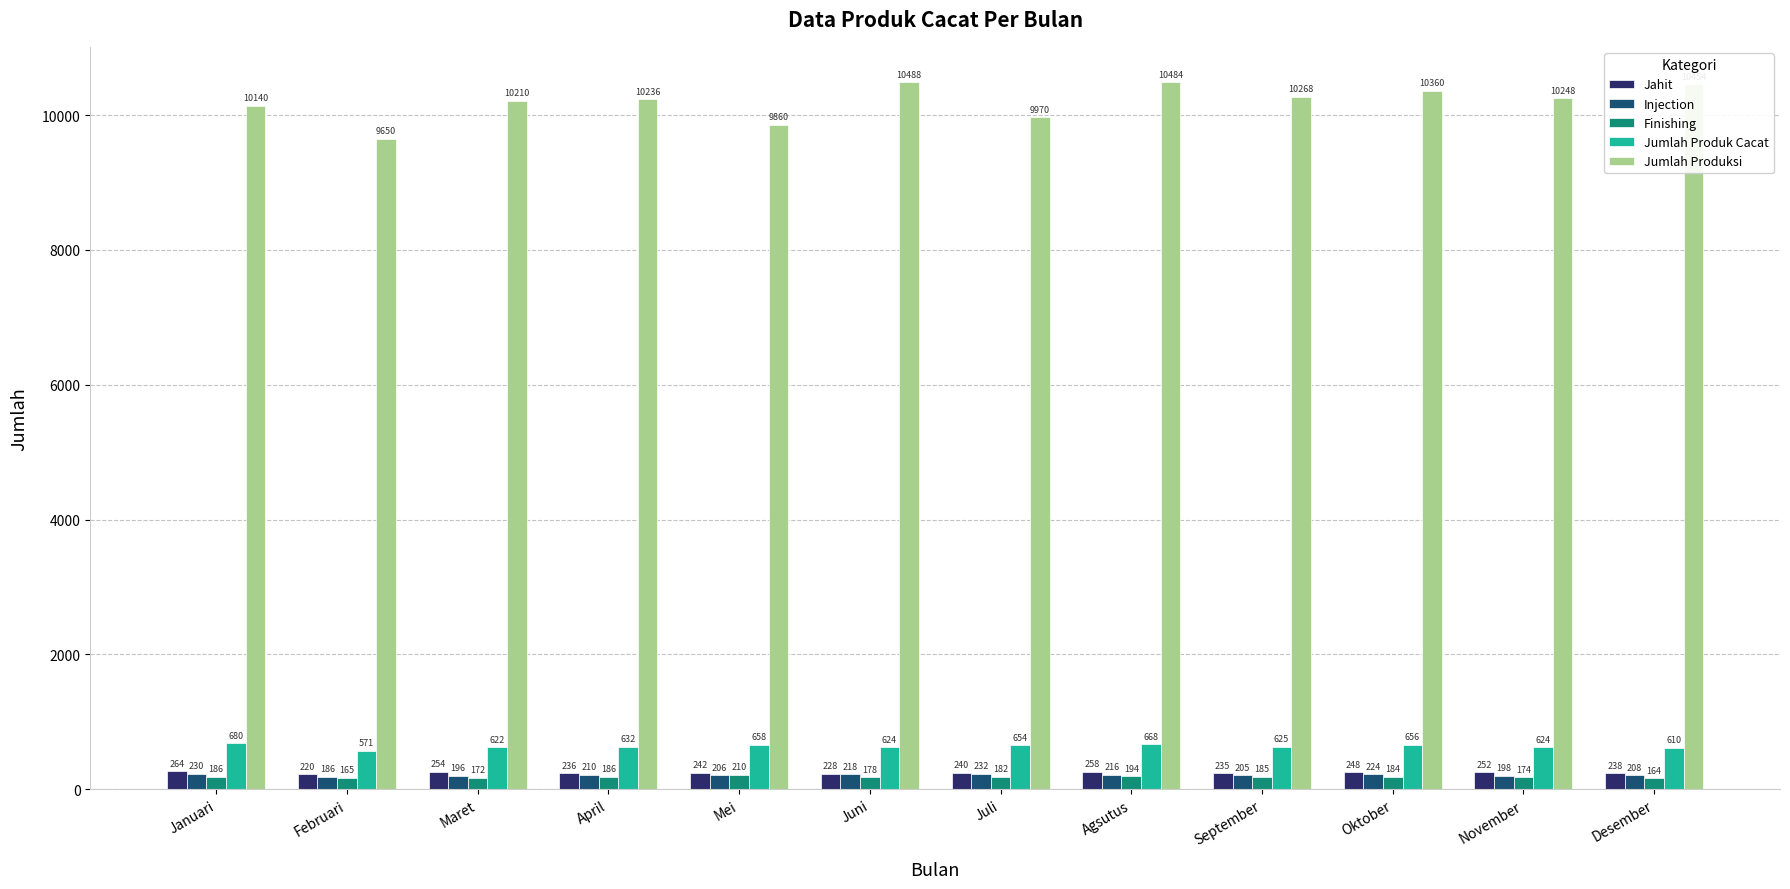

Which series has the largest total across all categories?

Jumlah Produksi